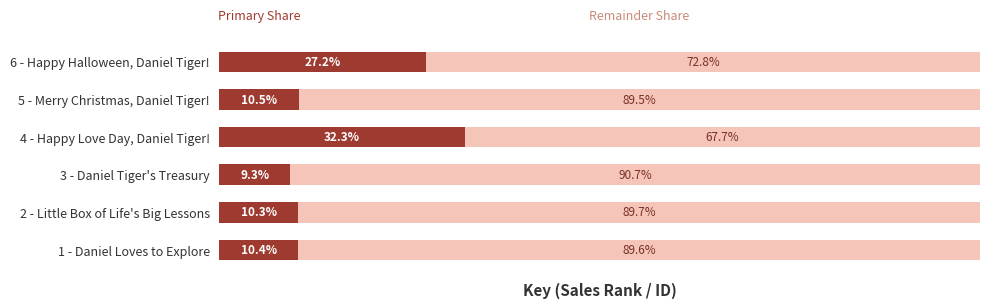

How many bars are there in each group?

2